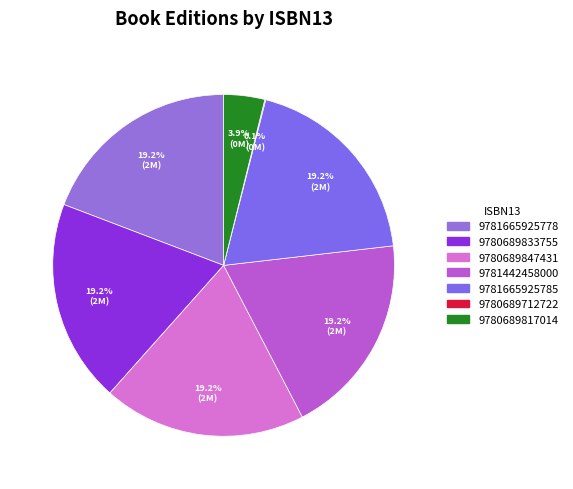

To the nearest percent, what percentage of the pie is 9780689833755?

19%